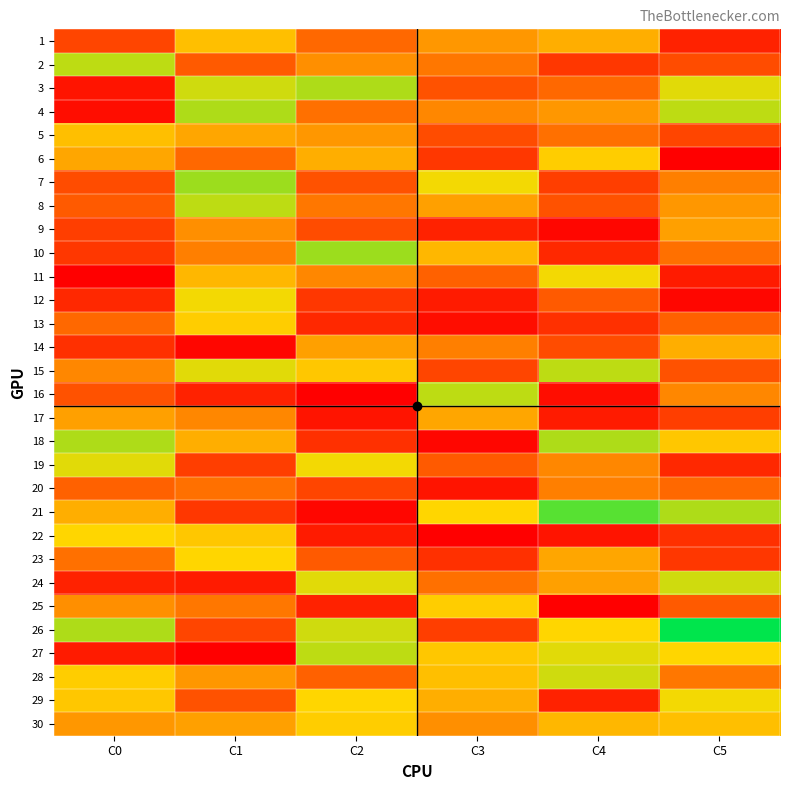

Reading left to right, what are all the values shown in this chart?

1: C0=11	C1=27	C2=16	C3=22	C4=25	C5=6
2: C0=34	C1=14	C2=21	C3=18	C4=9	C5=12
3: C0=4	C1=33	C2=35	C3=13	C4=16	C5=32
4: C0=3	C1=35	C2=17	C3=20	C4=22	C5=34
5: C0=27	C1=24	C2=22	C3=12	C4=17	C5=11
6: C0=24	C1=16	C2=25	C3=9	C4=29	C5=1
7: C0=12	C1=36	C2=13	C3=31	C4=10	C5=19
8: C0=14	C1=34	C2=18	C3=23	C4=13	C5=22
9: C0=10	C1=21	C2=12	C3=6	C4=2	C5=23
10: C0=9	C1=19	C2=36	C3=26	C4=7	C5=17
11: C0=1	C1=26	C2=20	C3=15	C4=31	C5=5
12: C0=7	C1=31	C2=9	C3=5	C4=14	C5=2
13: C0=16	C1=29	C2=7	C3=3	C4=8	C5=15
14: C0=8	C1=2	C2=23	C3=19	C4=12	C5=25
15: C0=20	C1=32	C2=28	C3=11	C4=34	C5=13
16: C0=13	C1=6	C2=1	C3=34	C4=3	C5=20
17: C0=23	C1=20	C2=4	C3=24	C4=5	C5=10
18: C0=35	C1=25	C2=8	C3=2	C4=35	C5=28
19: C0=32	C1=10	C2=31	C3=14	C4=20	C5=7
20: C0=15	C1=17	C2=11	C3=4	C4=19	C5=16
21: C0=25	C1=9	C2=2	C3=30	C4=40	C5=35
22: C0=30	C1=28	C2=5	C3=1	C4=4	C5=8
23: C0=17	C1=30	C2=14	C3=8	C4=24	C5=9
24: C0=6	C1=5	C2=32	C3=17	C4=23	C5=33
25: C0=21	C1=18	C2=6	C3=29	C4=1	C5=14
26: C0=35	C1=11	C2=33	C3=10	C4=30	C5=45
27: C0=5	C1=1	C2=34	C3=28	C4=32	C5=30
28: C0=29	C1=22	C2=15	C3=27	C4=33	C5=18
29: C0=28	C1=13	C2=30	C3=25	C4=6	C5=31
30: C0=22	C1=23	C2=29	C3=21	C4=26	C5=27